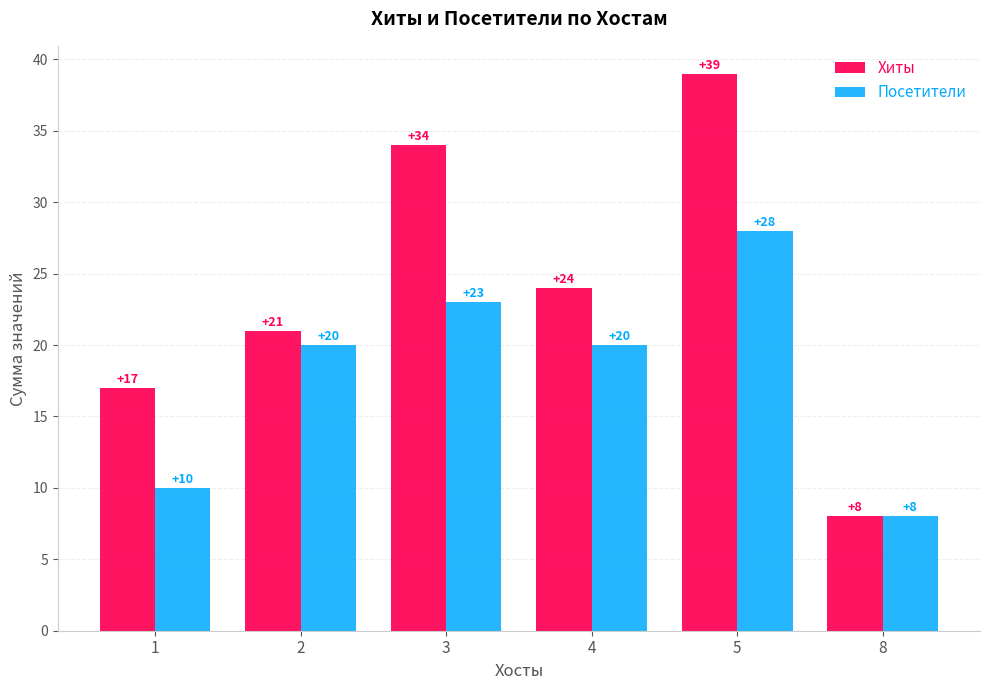

Between 5 and 8, which series saw the biggest shift?

Хиты